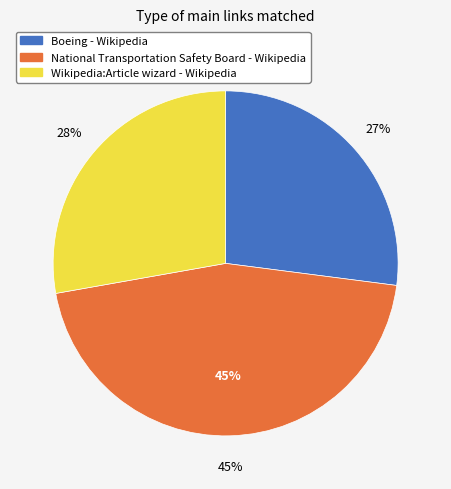

Combined, what portion of the pie is Boeing - Wikipedia and National Transportation Safety Board - Wikipedia?

72.2%